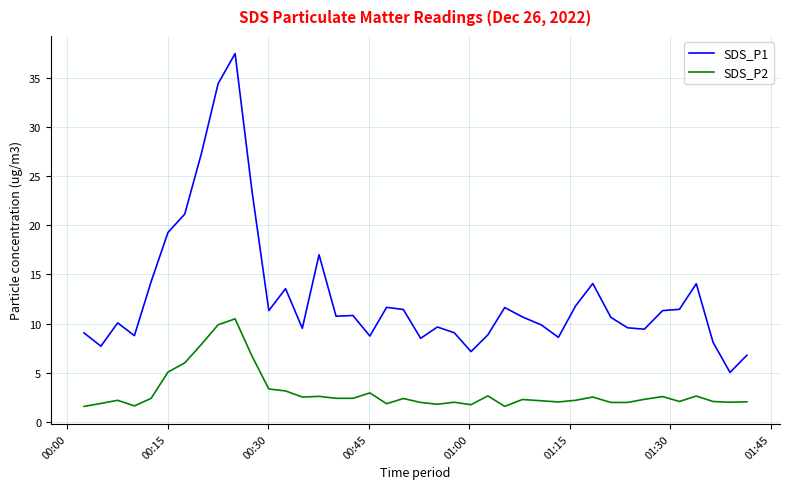

List the series in order of their peak value, highest first.

SDS_P1, SDS_P2